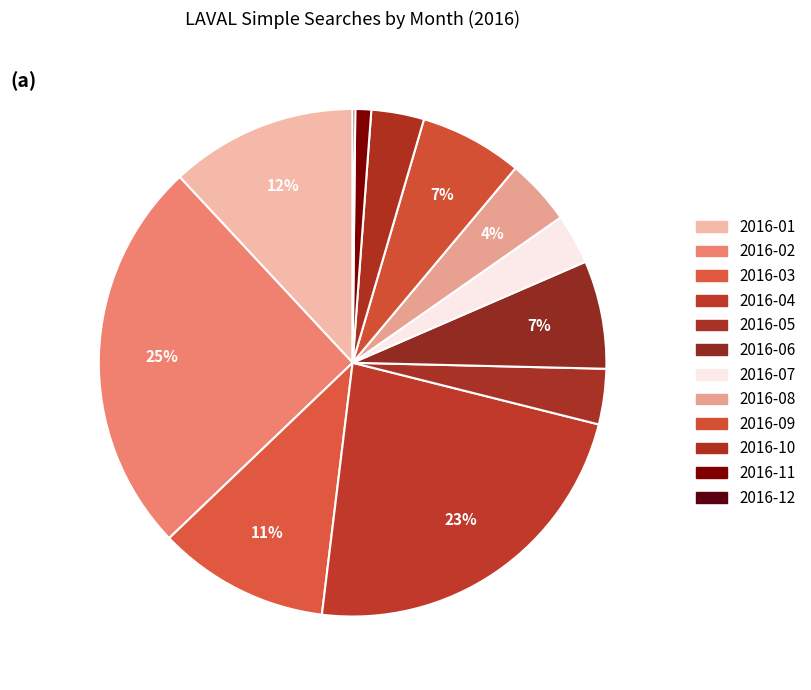

What percentage is NOT represented by 2016-06?

93.1%